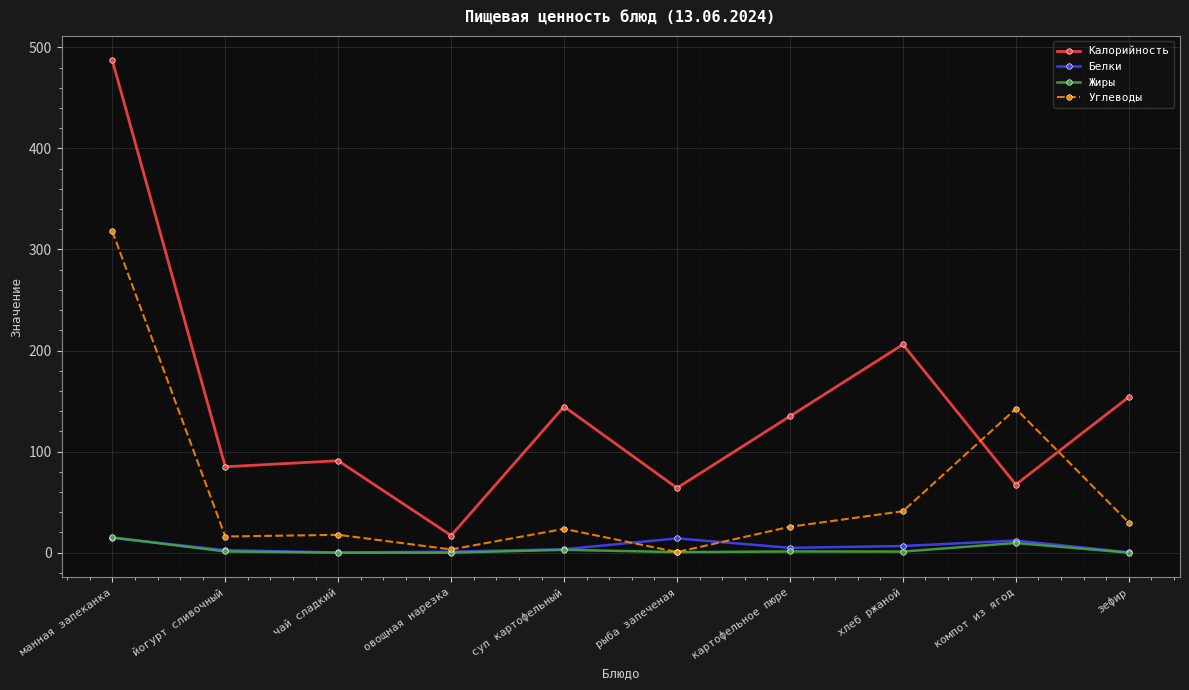

What is the label of the 3rd point from the left?

чай сладкий